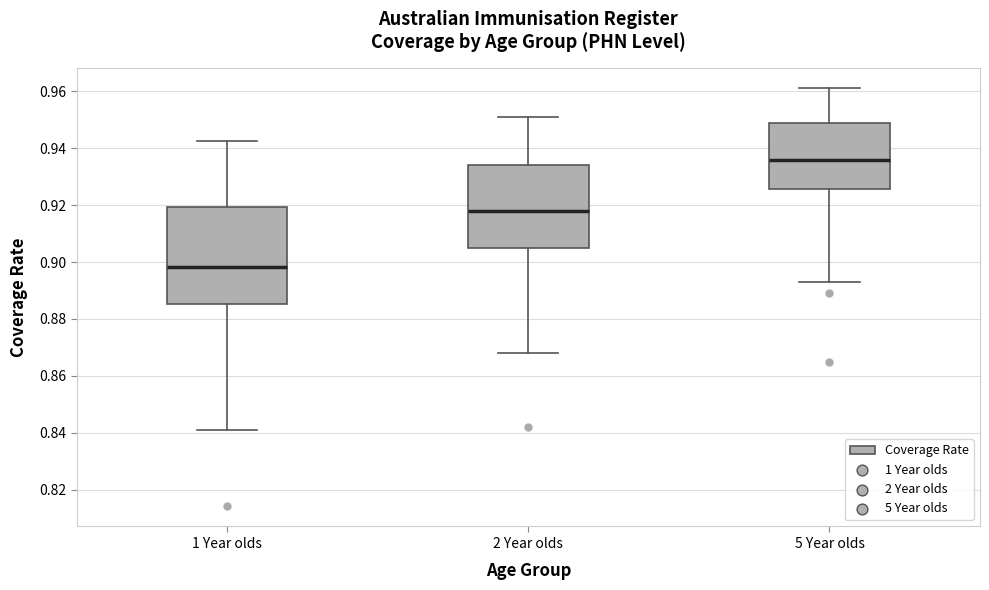

Comparing the boxes themselves (not the whiskers), which one is the tallest?

1 Year olds